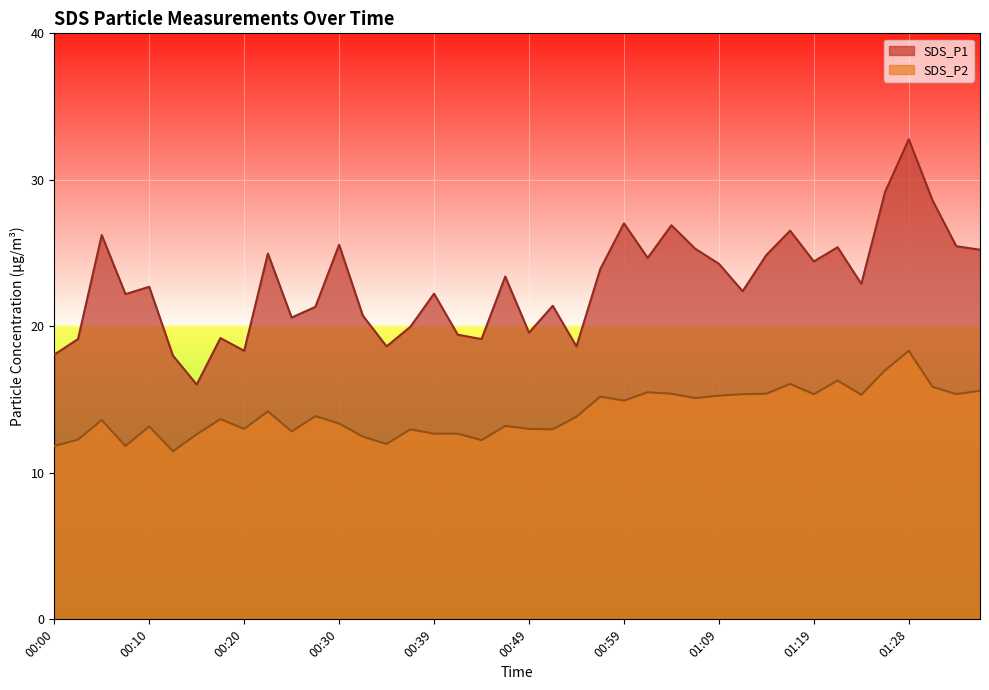

Which series has the largest total across all categories?

SDS_P1